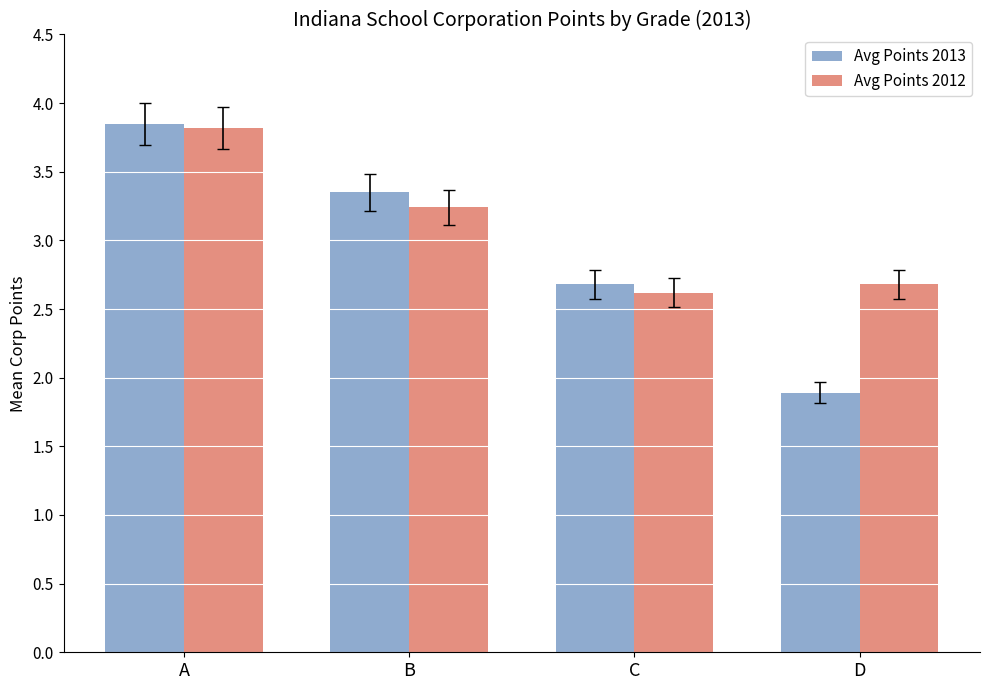

What is the sum of the Avg Points 2013 values at D and C?

4.6